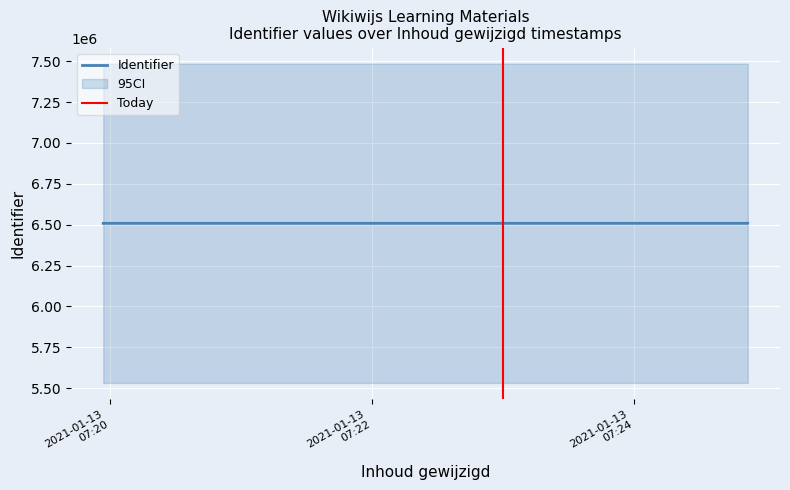

What is the greatest value displayed?

6508527